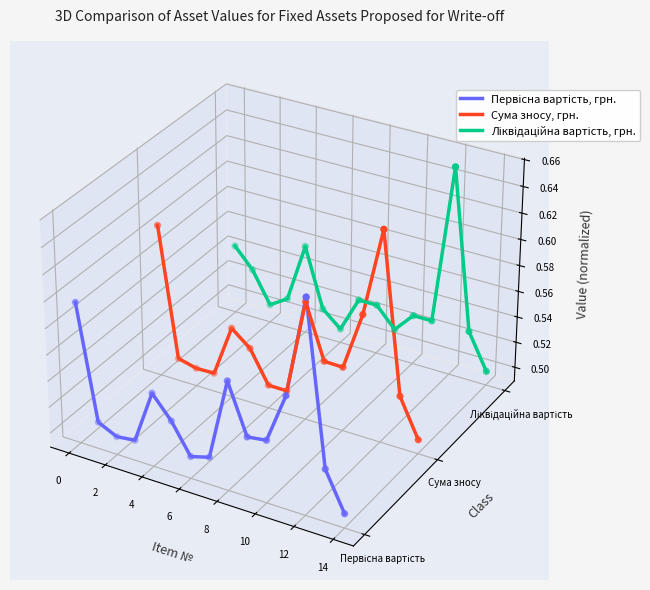

What are all the series names shown in the legend?

Первісна вартість, грн., Сума зносу, грн., Ліквідаційна вартість, грн.